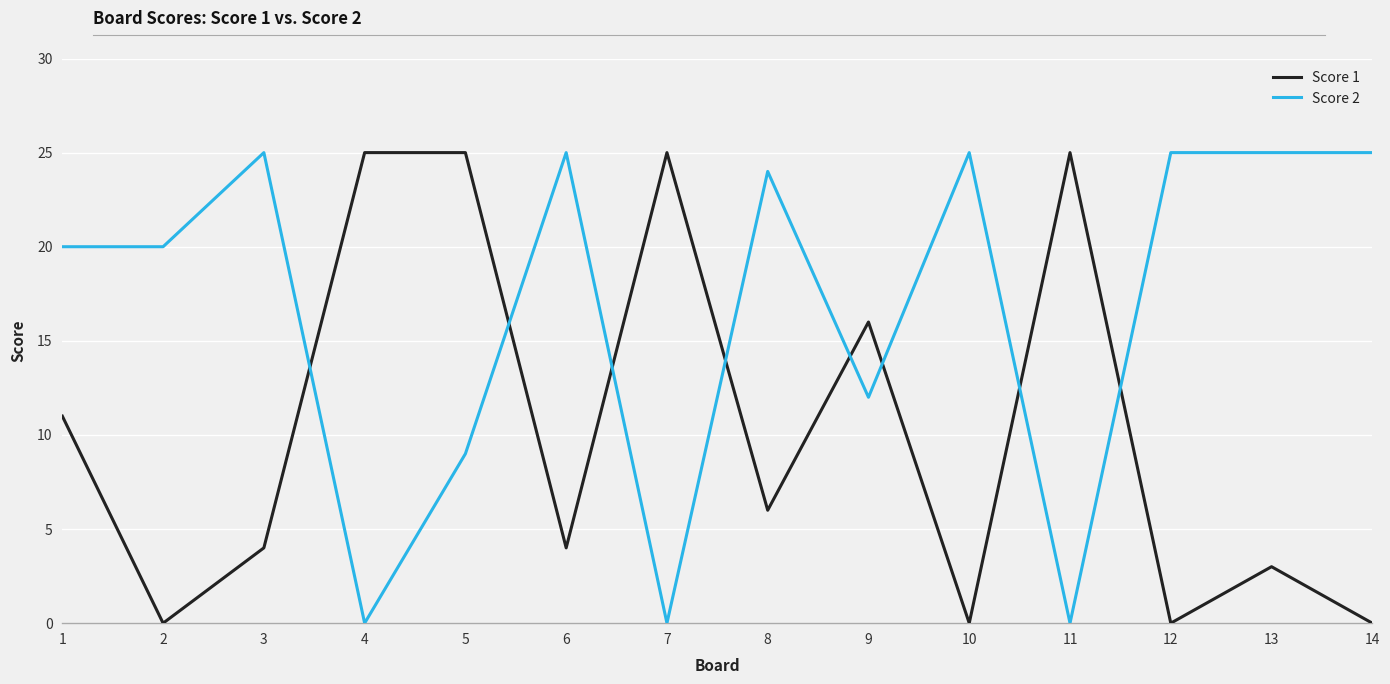

What are all the series names shown in the legend?

Score 1, Score 2